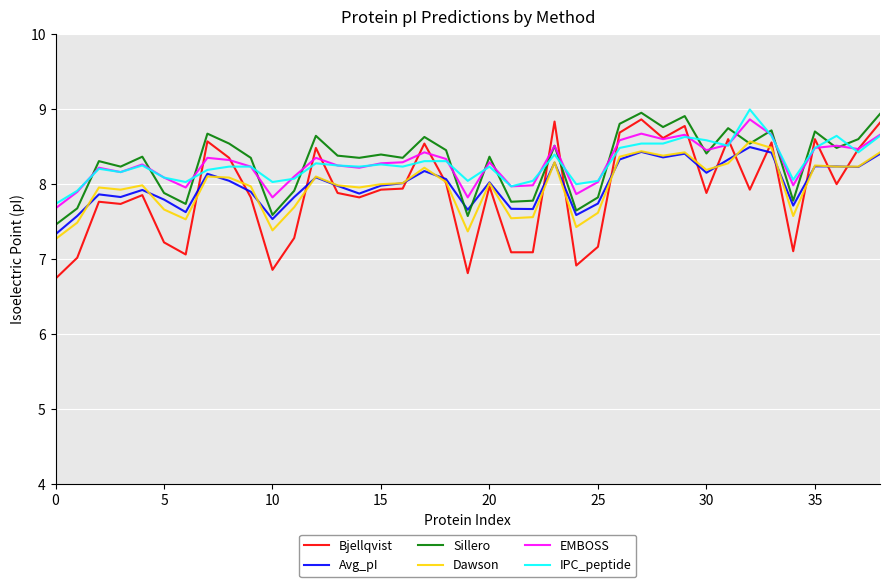

Which series has the widest spread of values?

Bjellqvist